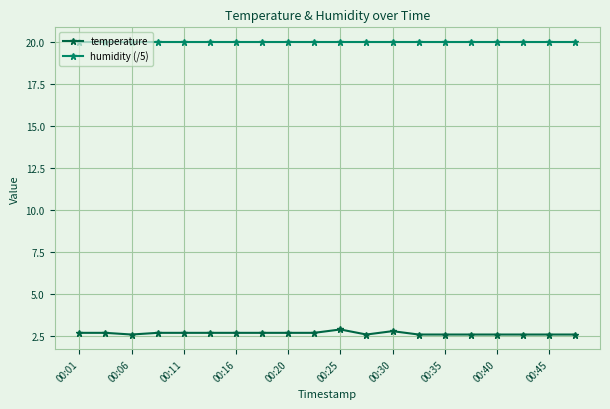

Which series has the largest total across all categories?

humidity (/5)